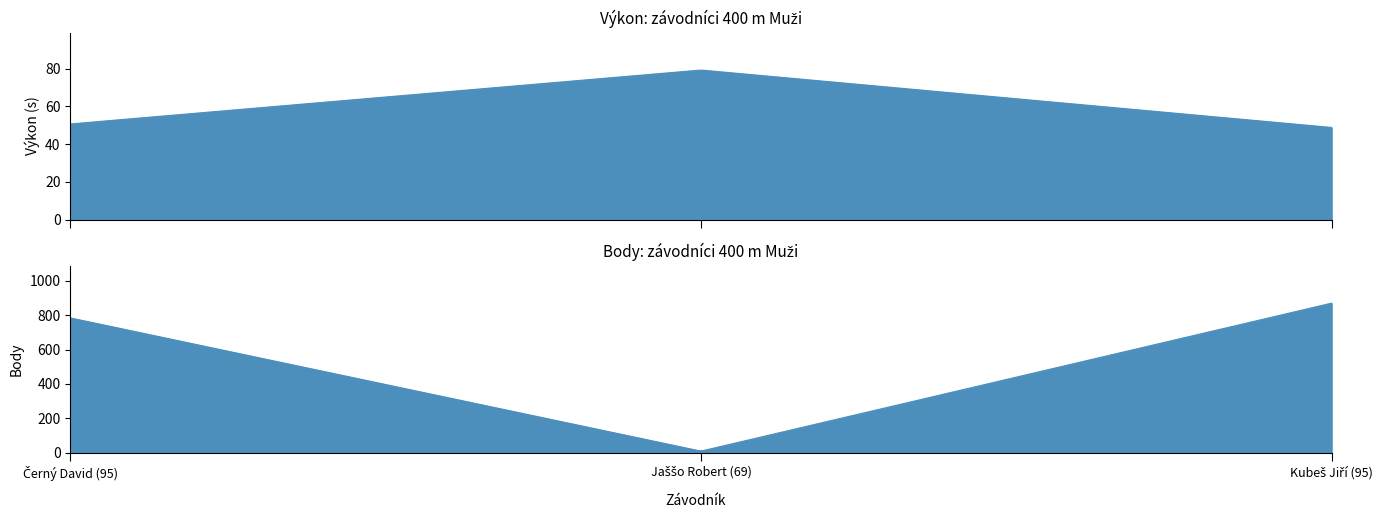

The value of Výkon at Kubeš Jiří (95) is 48.8. True or false?

True